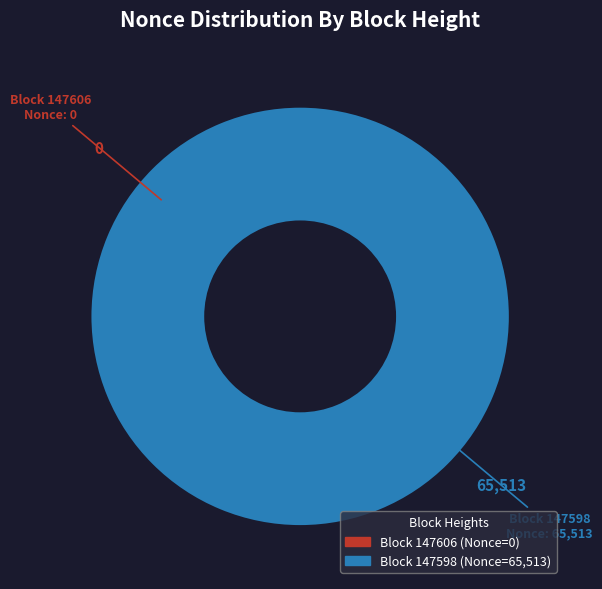

Which slice is the largest?

147598